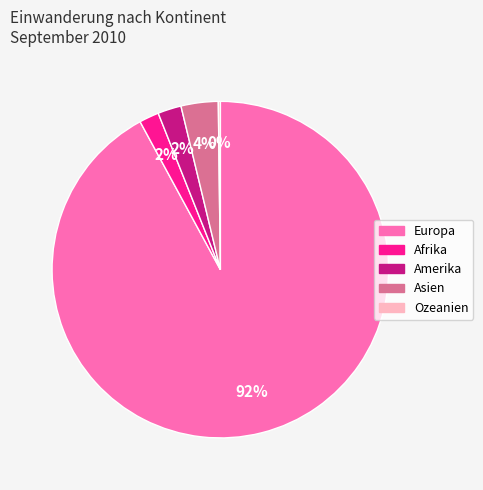

What is the largest slice in the pie chart?

Europa